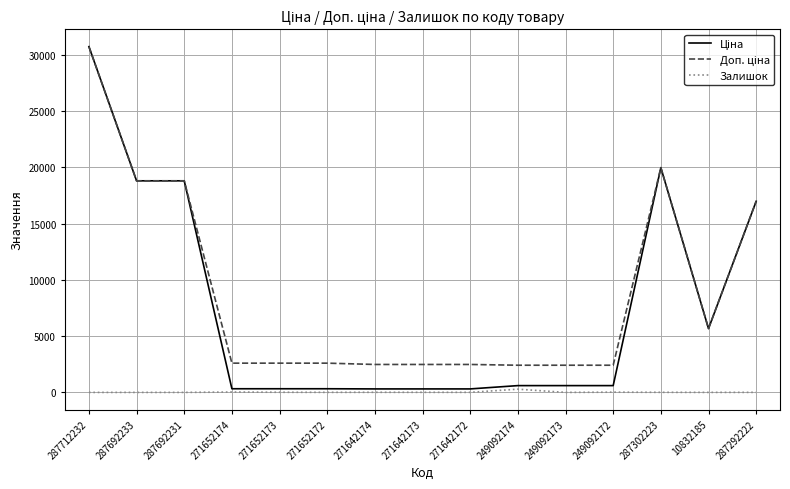

At which category is the sum across all series the highest?

287712232